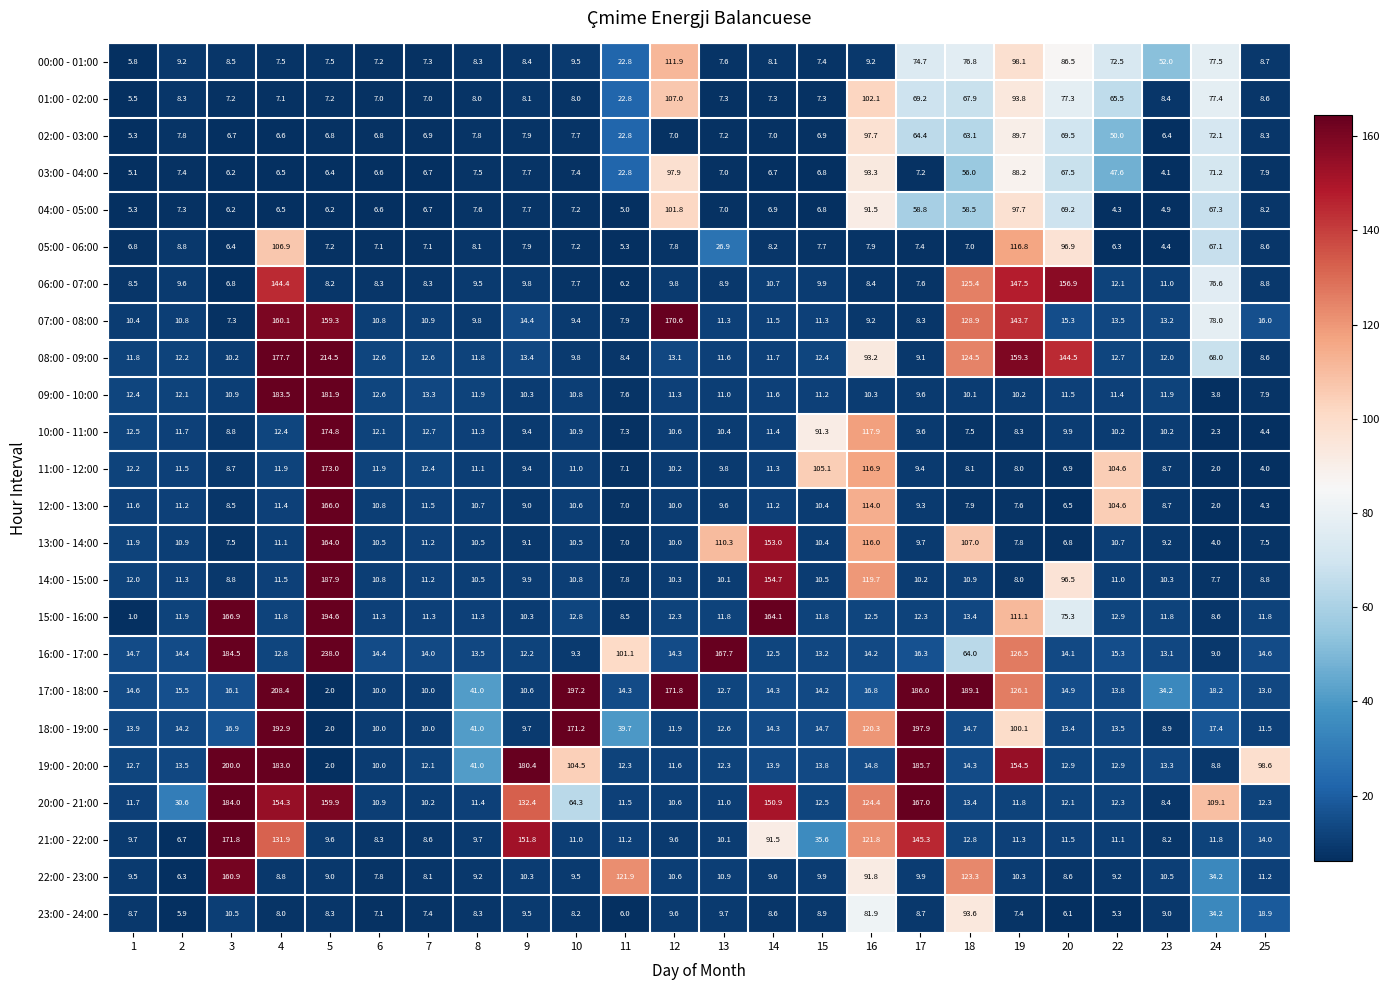

Is the value of 13:00 - 14:00 at 5 greater than the value of 07:00 - 08:00 at 20?

Yes